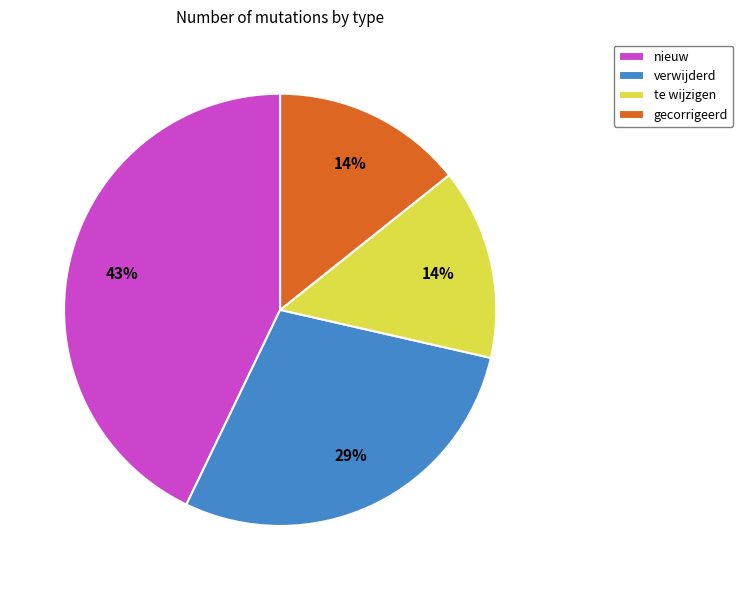

What is the largest slice in the pie chart?

nieuw